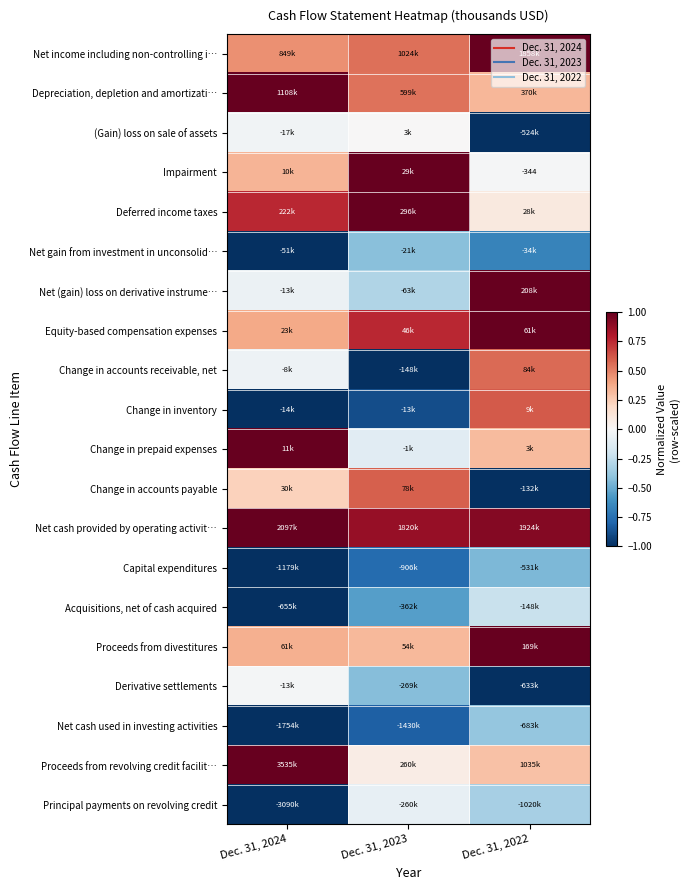

At which label does Change in accounts receivable, net reach its minimum?

Dec. 31, 2023